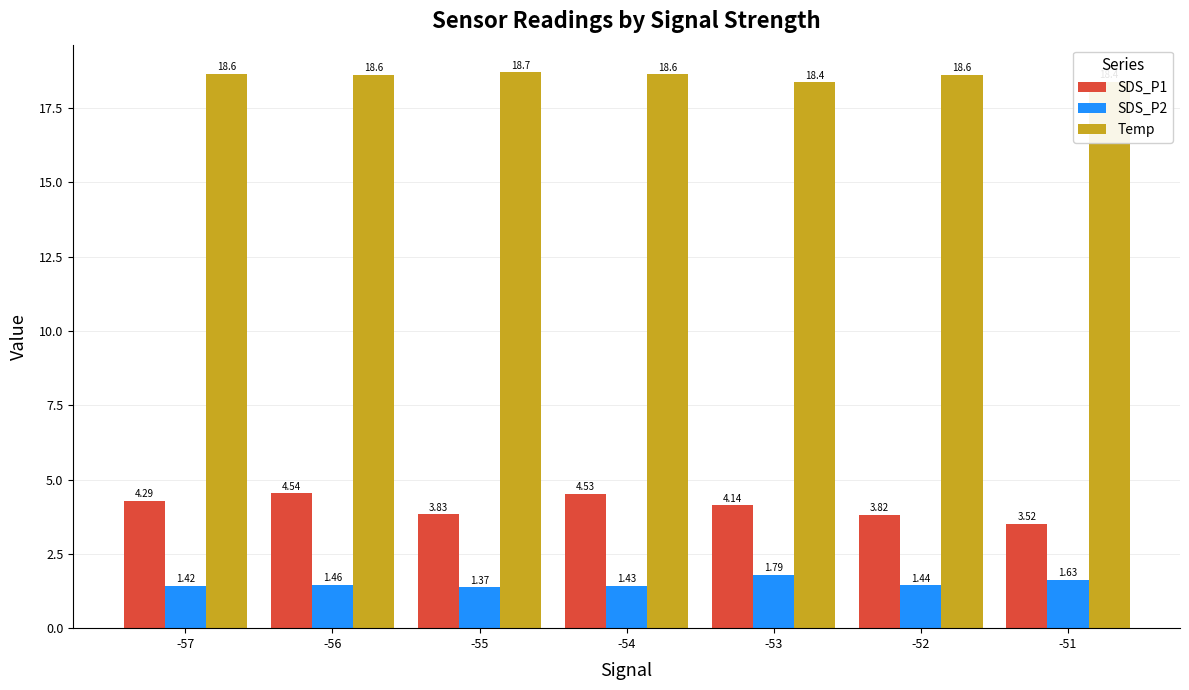

How many groups of bars are there?

7